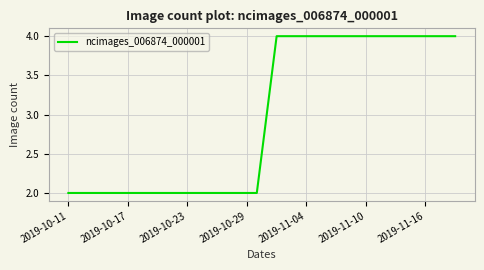

What is the minimum value shown in the chart?

2